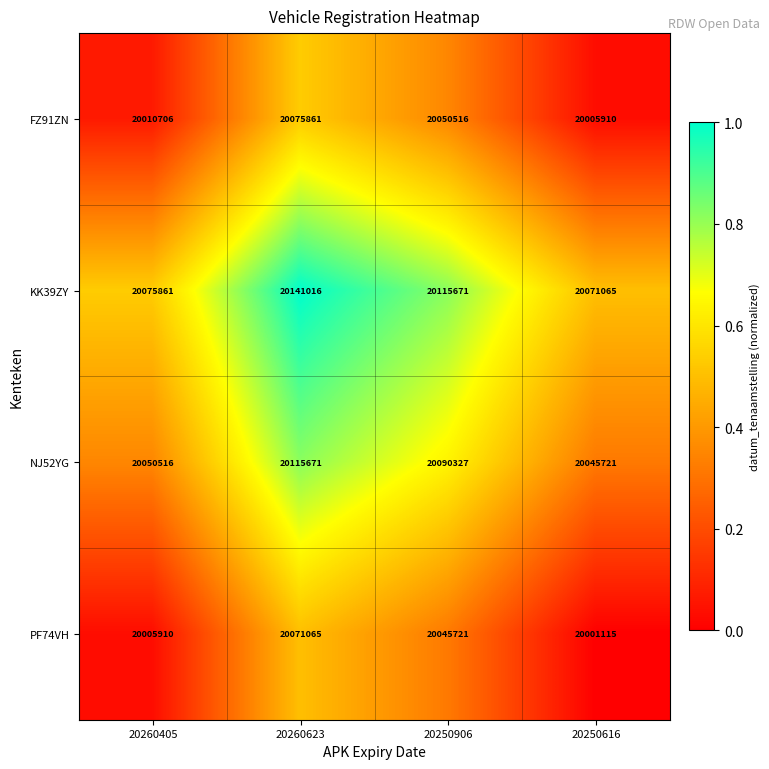

List the series in order of their peak value, lowest first.

PF74VH, FZ91ZN, NJ52YG, KK39ZY